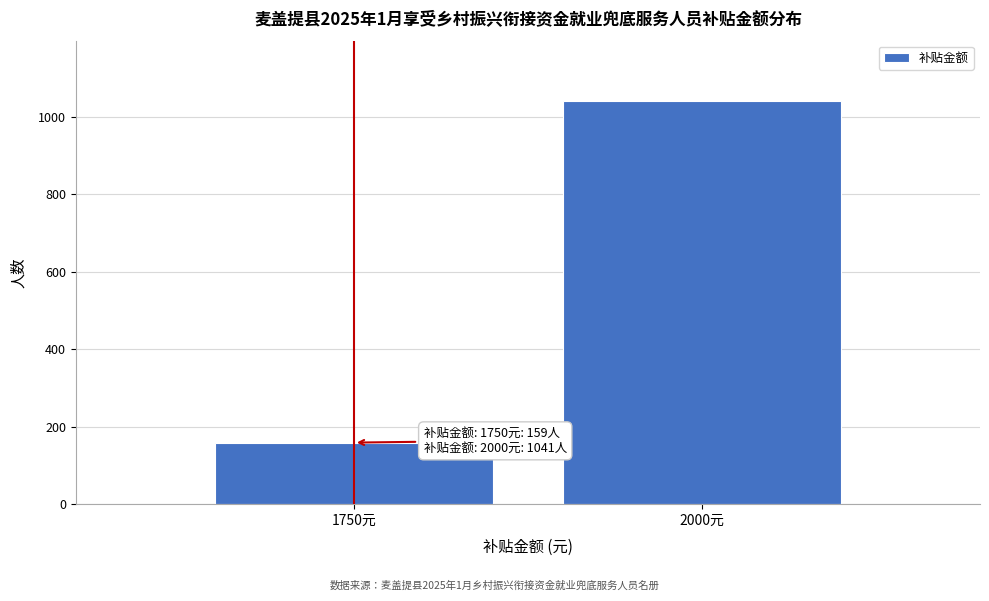

Reading left to right, what are all the values shown in this chart?

159	1041